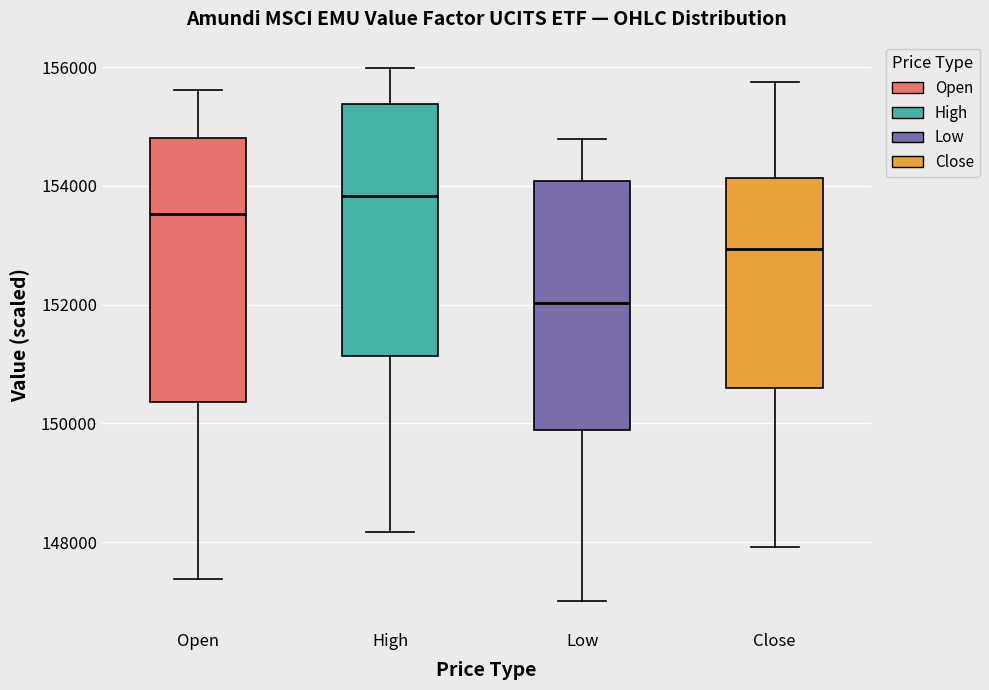

Where does the lower whisker of the box for Low end on the y-axis? The values are not printed on the chart, so give them approximately, as read against the axis.

147000